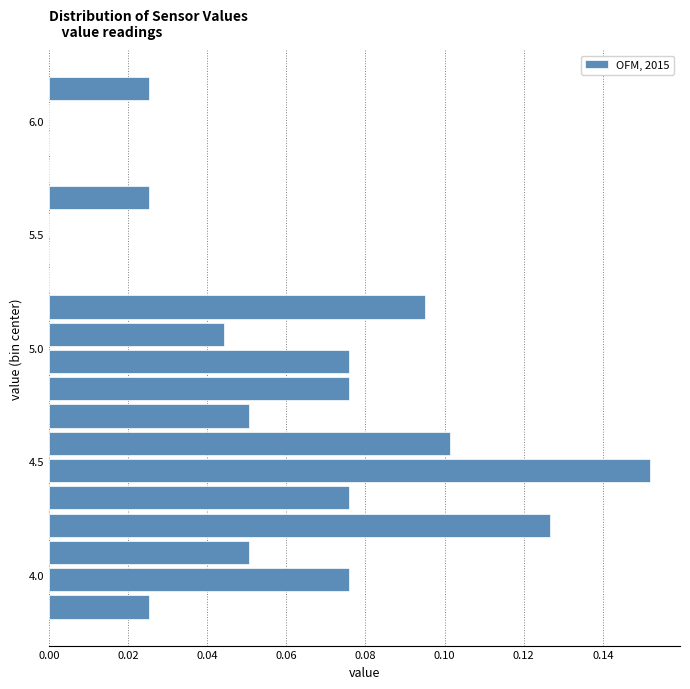

Around what value on the y-axis is the longest bar? Give the approximate position of its centre, as read against the axis.

4.45